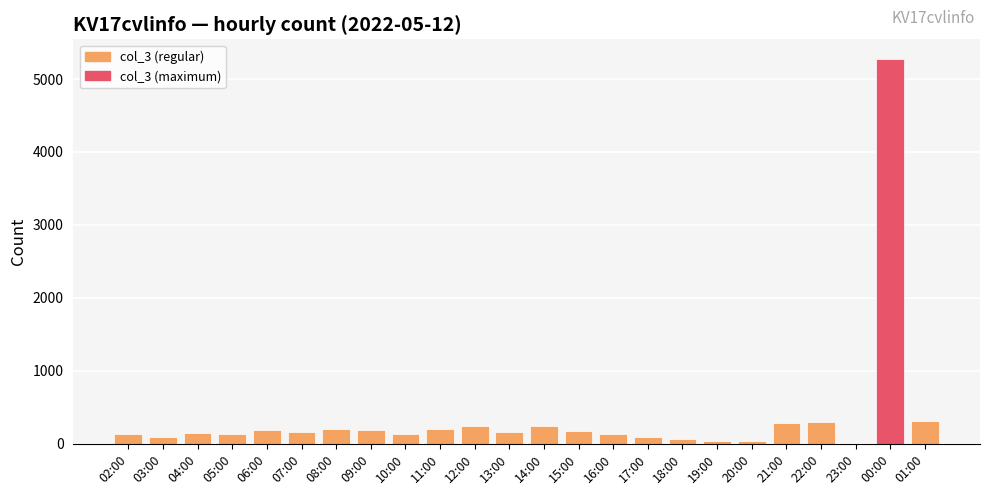

Which label corresponds to the largest value in the chart?

00:00